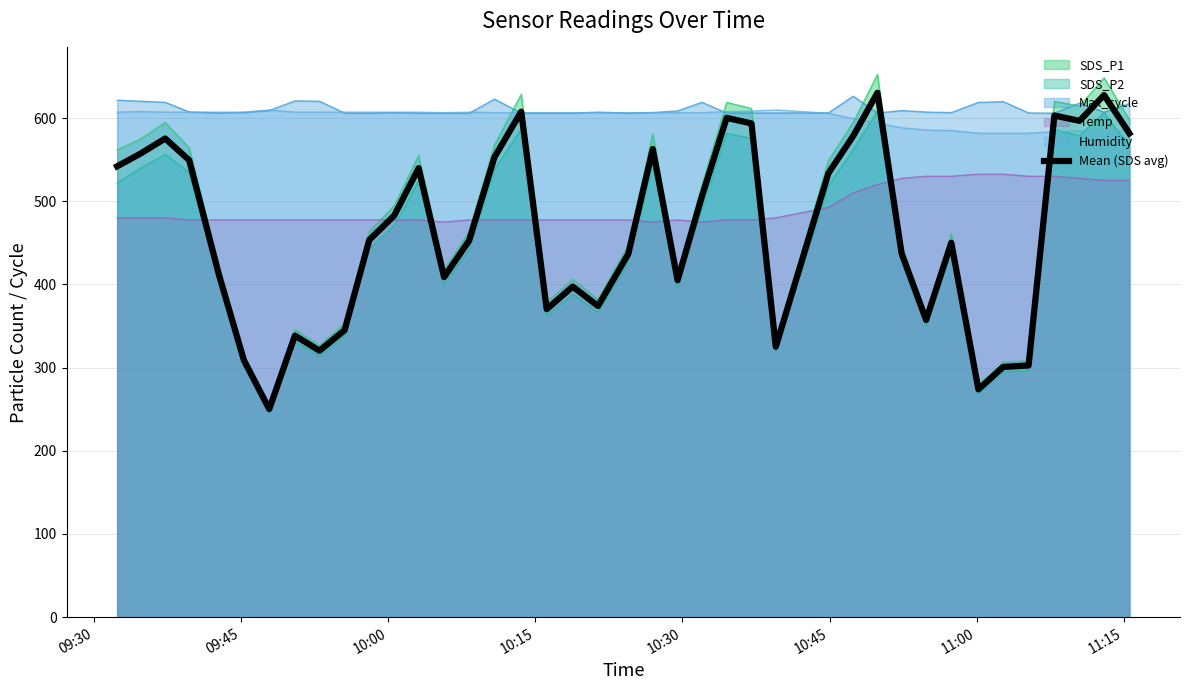

How many distinct data groups are displayed?

6